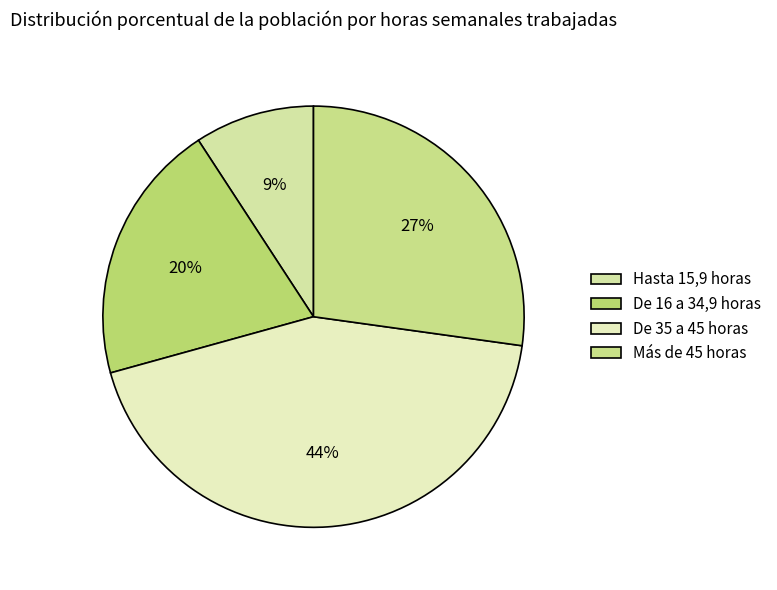

How many slices are in this pie chart?

4